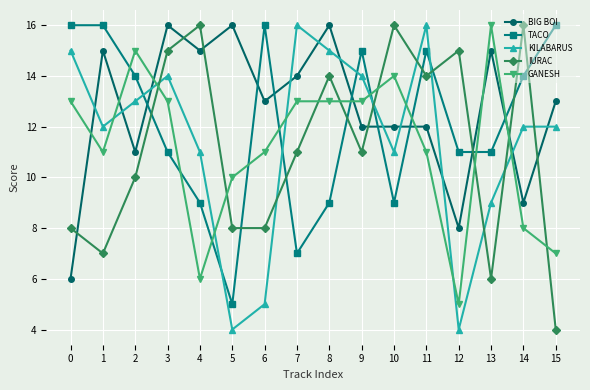

Reading left to right, extract all data points from this chart.

BIG BOI: 6	15	11	16	15	16	13	14	16	12	12	12	8	15	9	13
TACO: 16	16	14	11	9	5	16	7	9	15	9	15	11	11	14	16
KILABARUS: 15	12	13	14	11	4	5	16	15	14	11	16	4	9	12	12
IURAC: 8	7	10	15	16	8	8	11	14	11	16	14	15	6	16	4
GANESH: 13	11	15	13	6	10	11	13	13	13	14	11	5	16	8	7